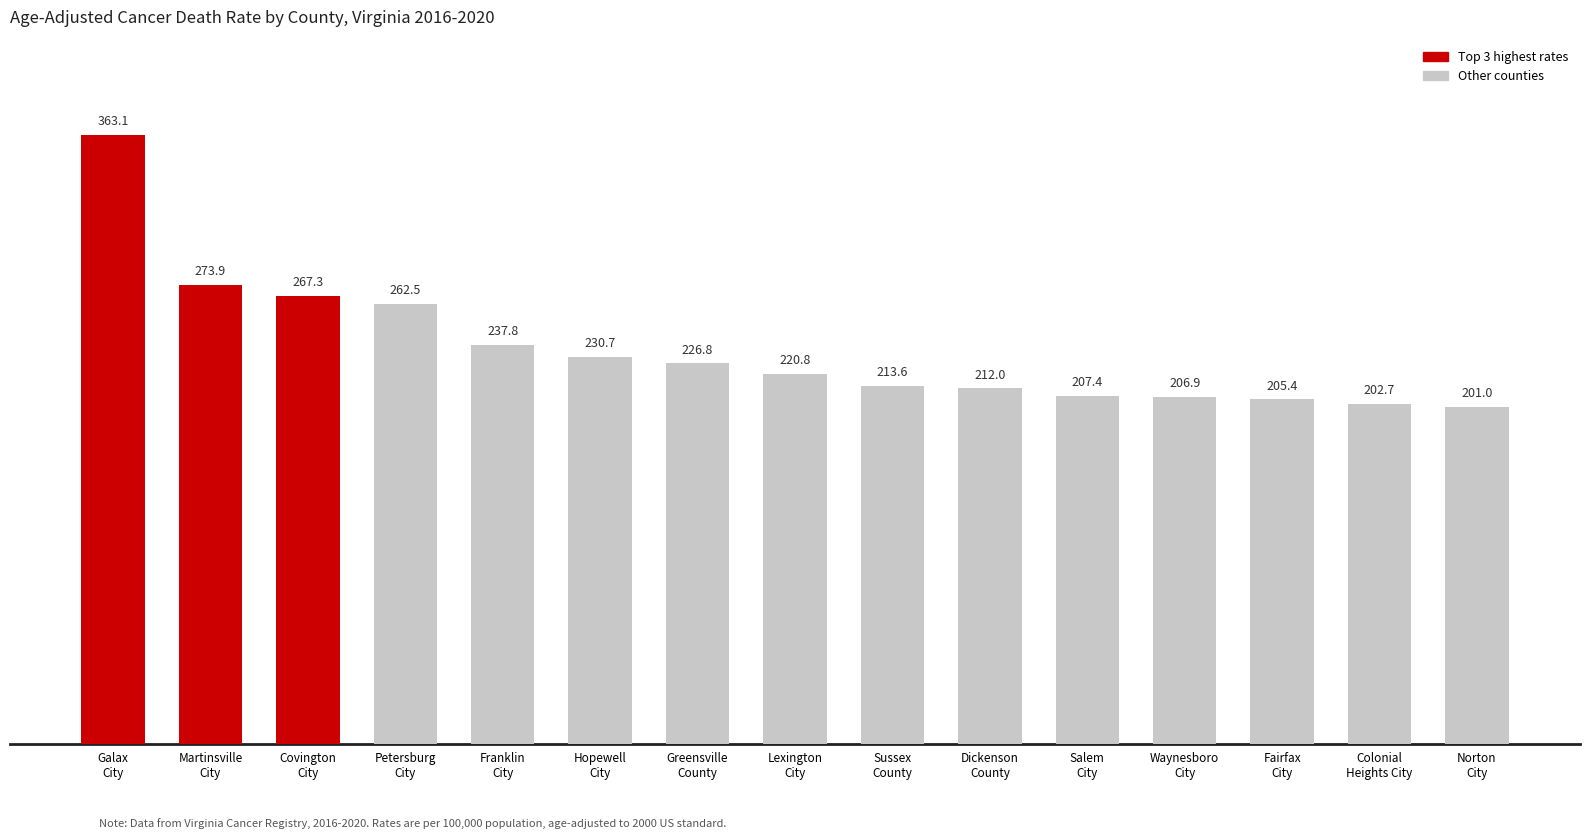

True or false: the data shows 311.1 at Franklin
City.

False